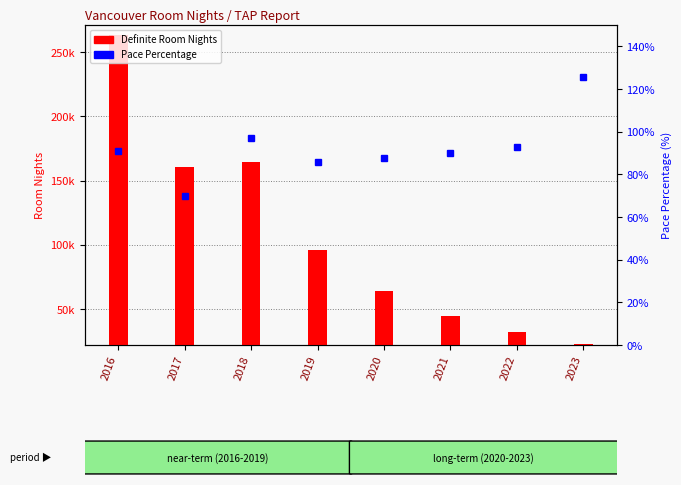

What is the value of the Definite Room Nights bar at the 3rd from the left?

164515.0